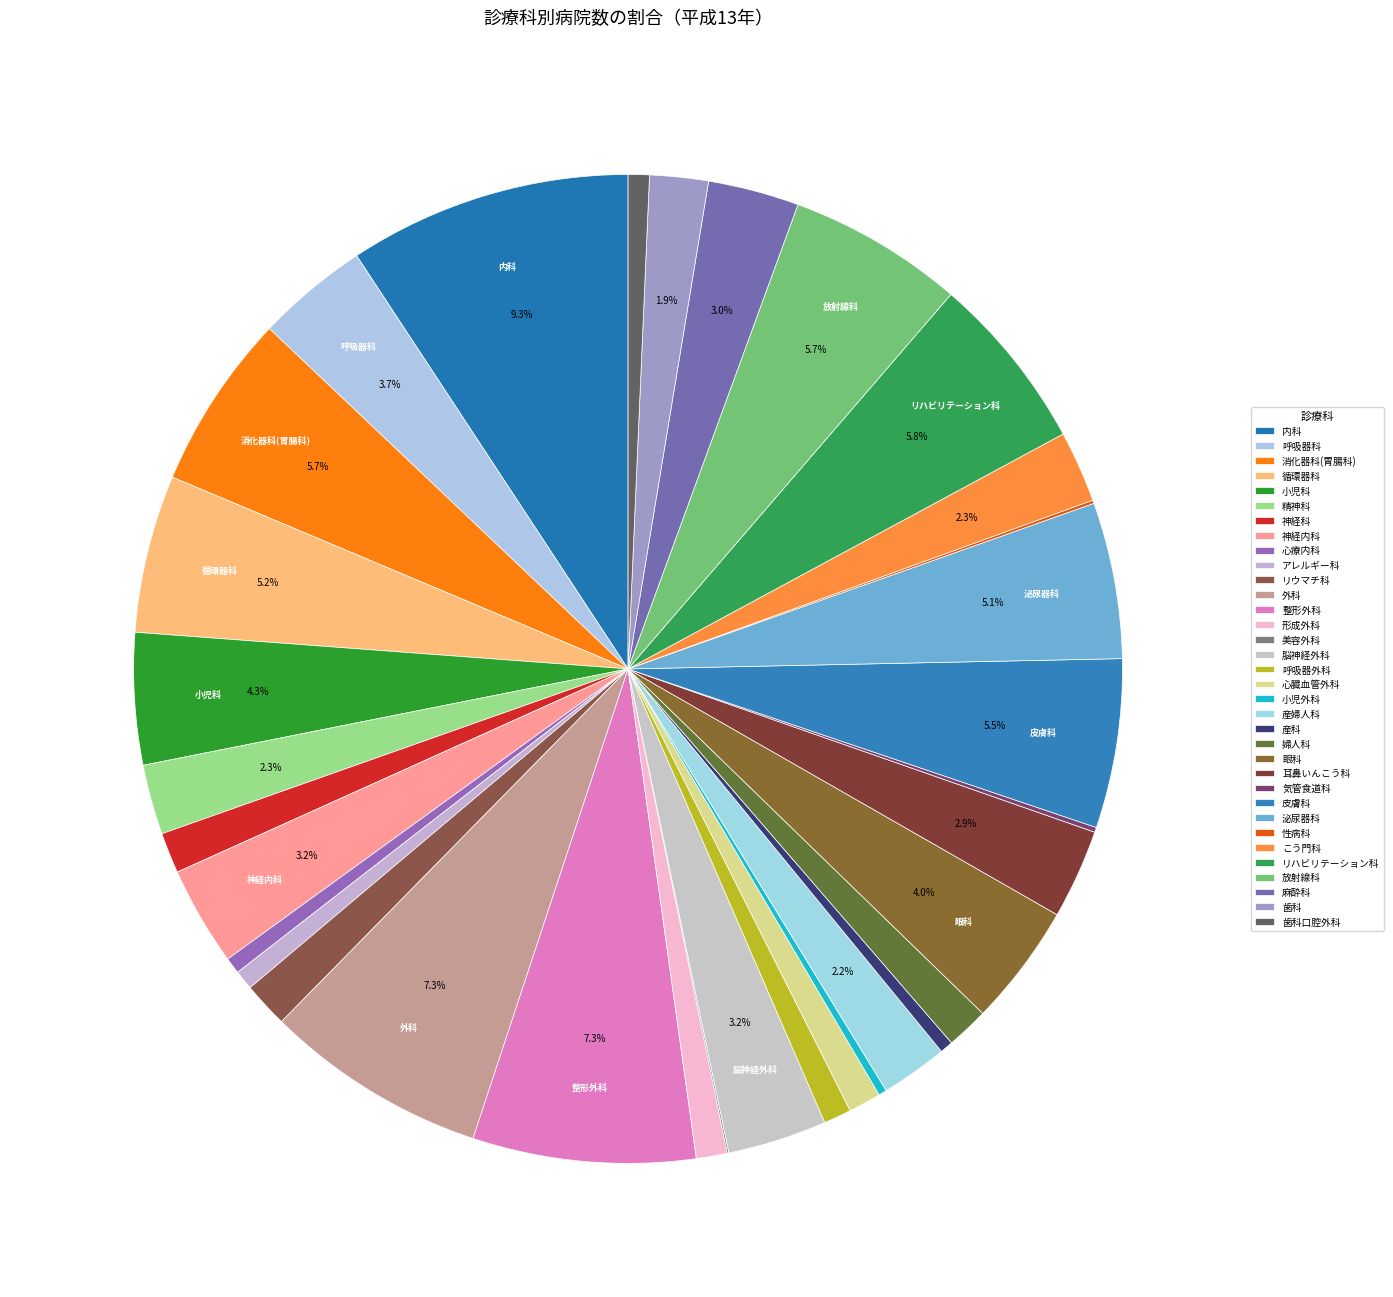

What is the change in value from 心療内科 to リハビリテーション科?

+99